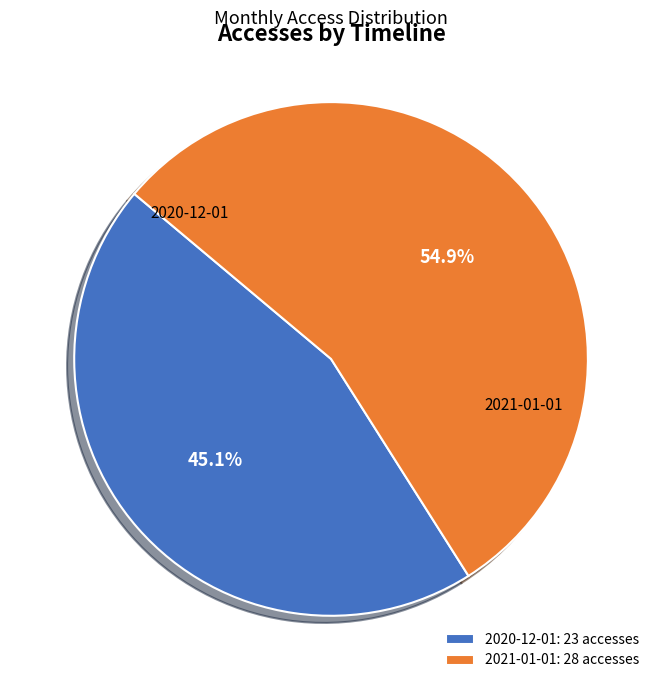

What portion of the pie excludes 2020-12-01?

54.9%